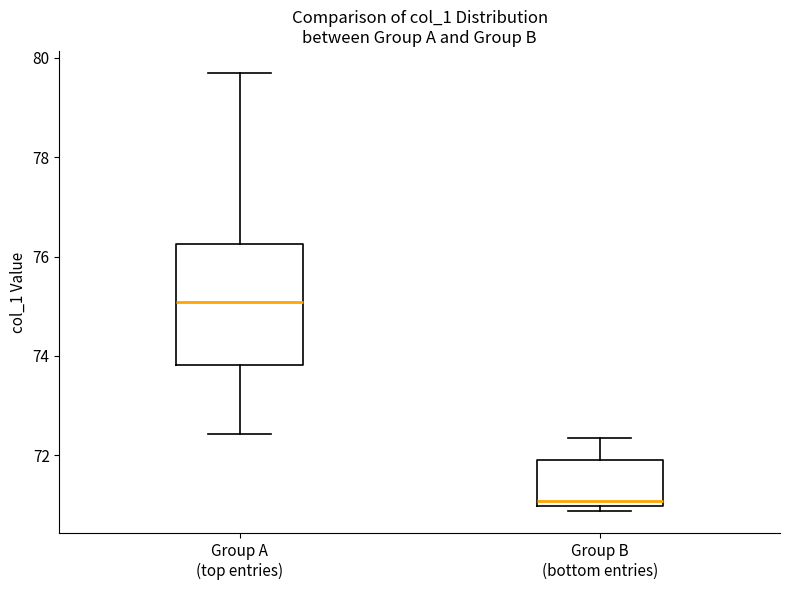

Reading left to right, transcribe this box plot: for each box, give where its median line is, the range the box spans, and where its two whiskers end, as read against the y-axis. The values are not printed on the chart, so give them approximately, as read against the axis.

Group A (top entries): median 75.0, box 73.8 to 76.2, whiskers 72.4 to 79.6
Group B (bottom entries): median 71.0 (just above the box's lower edge), box 71.0 to 72.0, whiskers 70.8 to 72.4